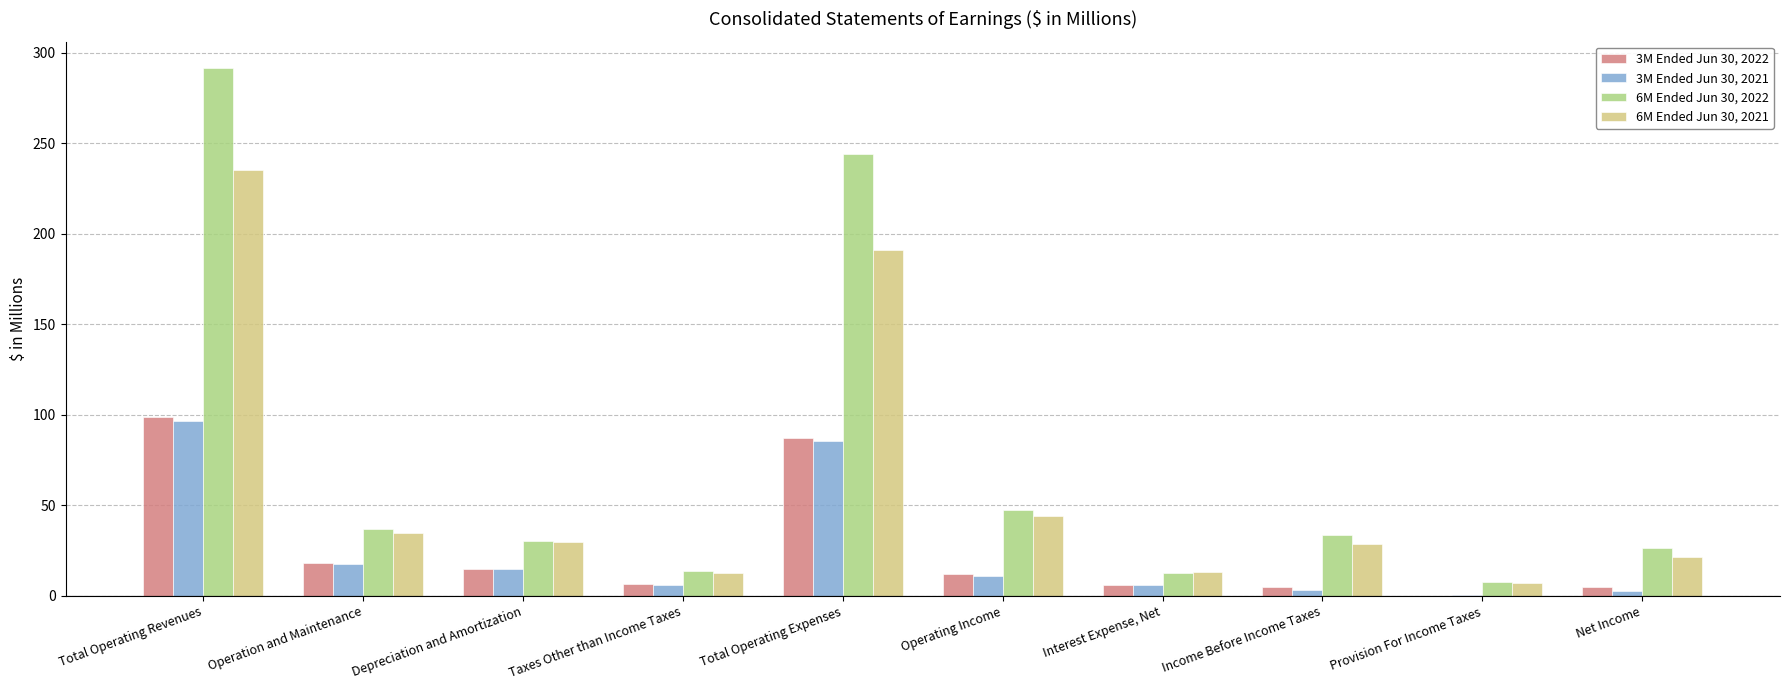

Which label corresponds to the largest value in the chart?

Total Operating Revenues